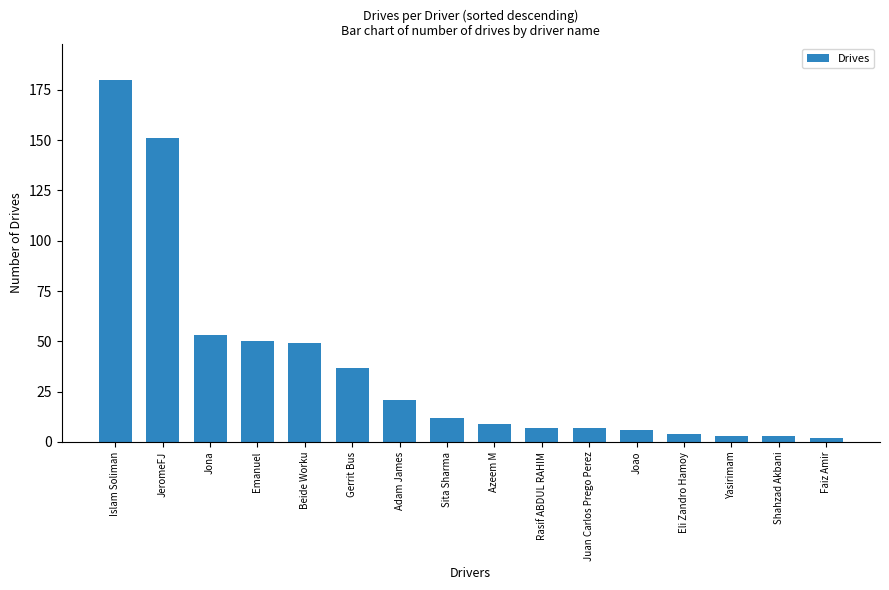

What is the difference between the values at JeromeFJ and Juan Carlos Prego Perez?

144